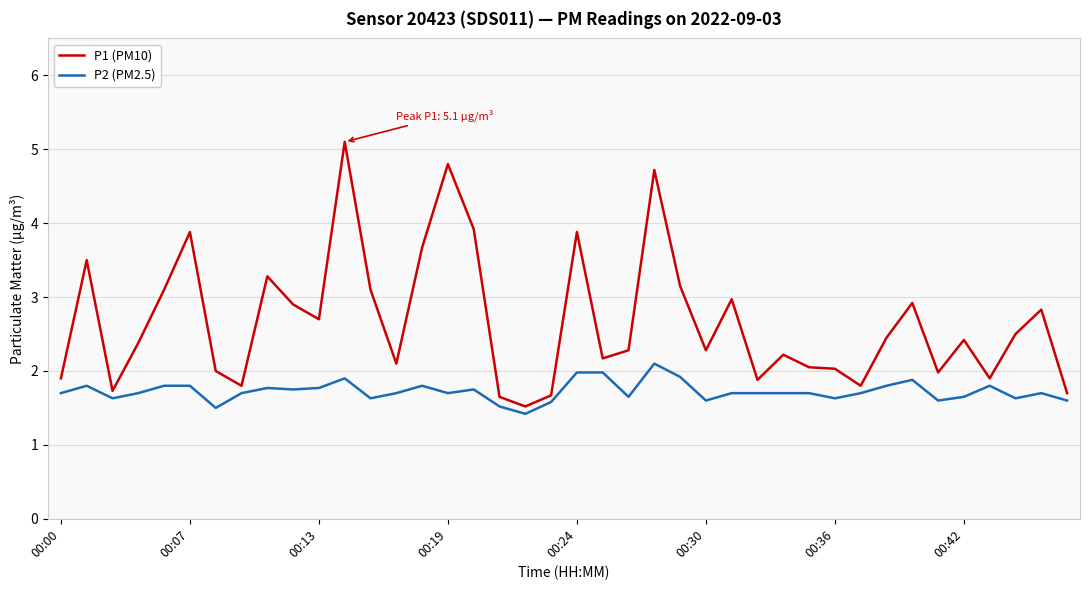

What is the smallest value displayed?

1.4